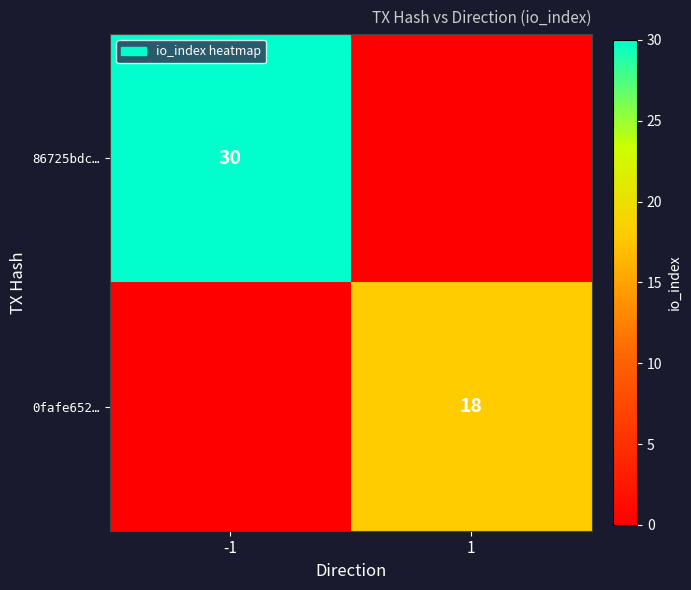

Is the value of 86725bdc… at -1 greater than the value of 0fafe652… at 1?

Yes